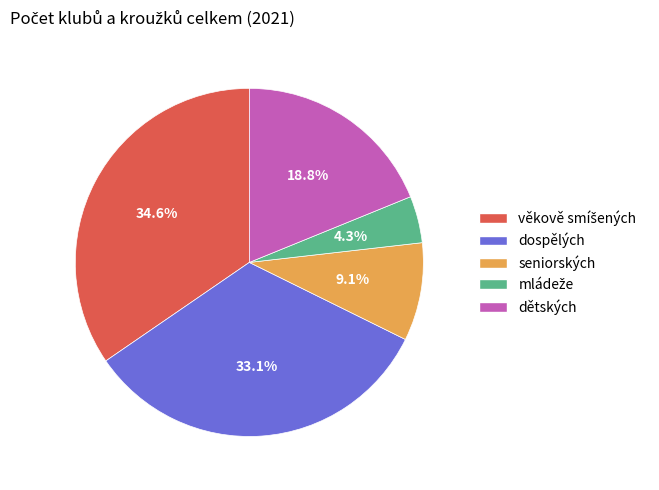

Does dospělých represent more than half of the total?

No